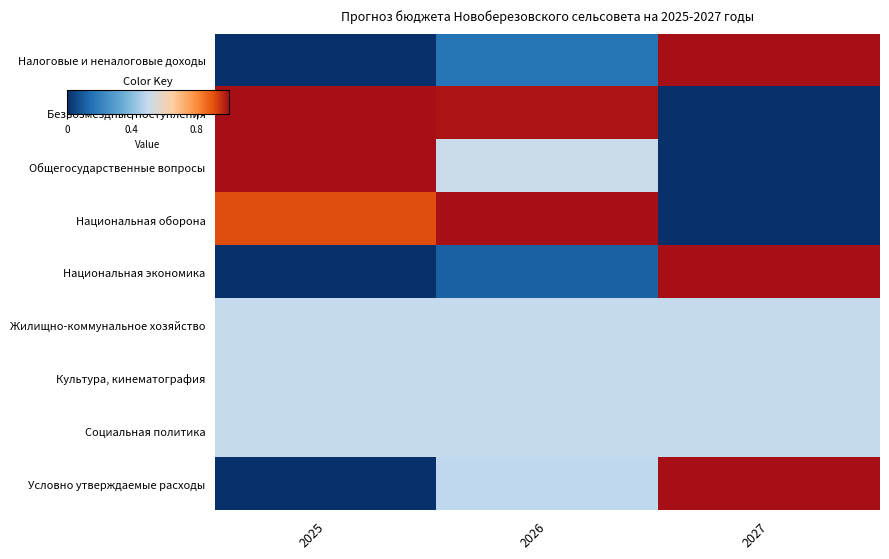

What is the total value across all series at 2025?

4.4